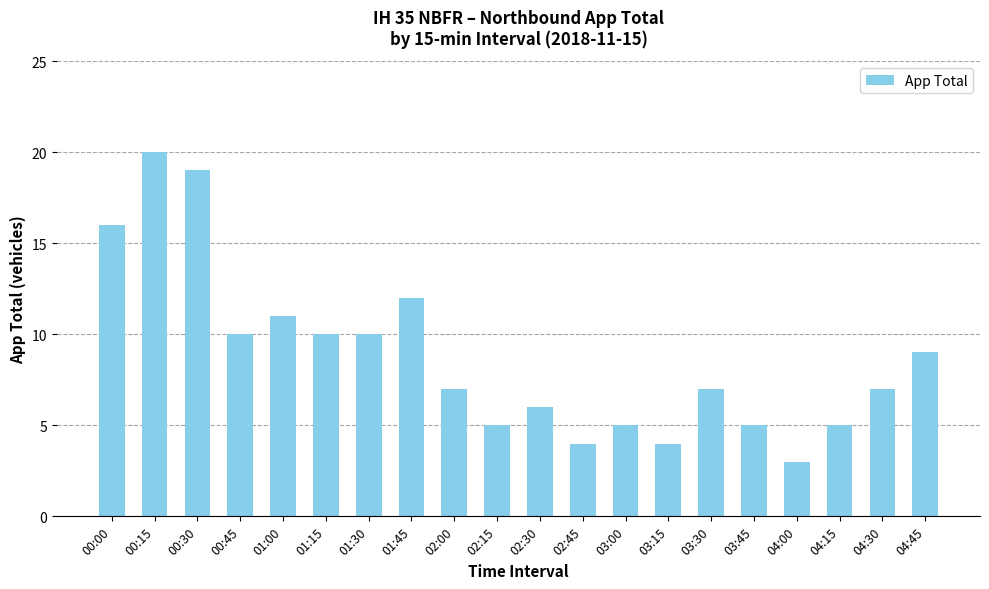

What is the ratio of the value at 01:30 to the value at 03:00?

2.0